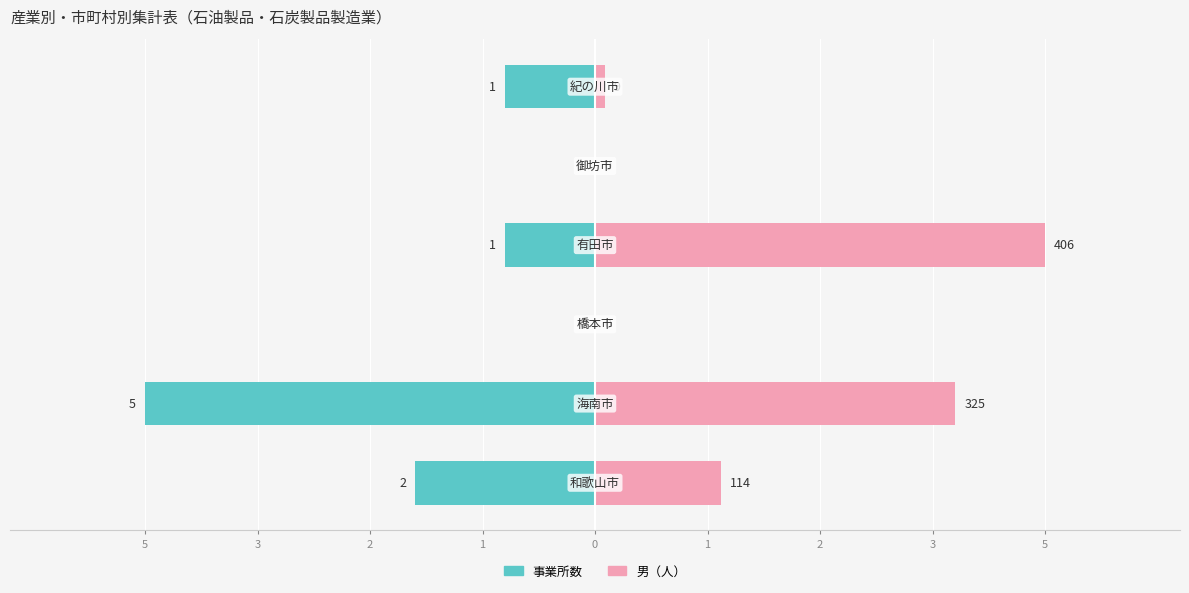

Does the chart contain stacked bars?

No